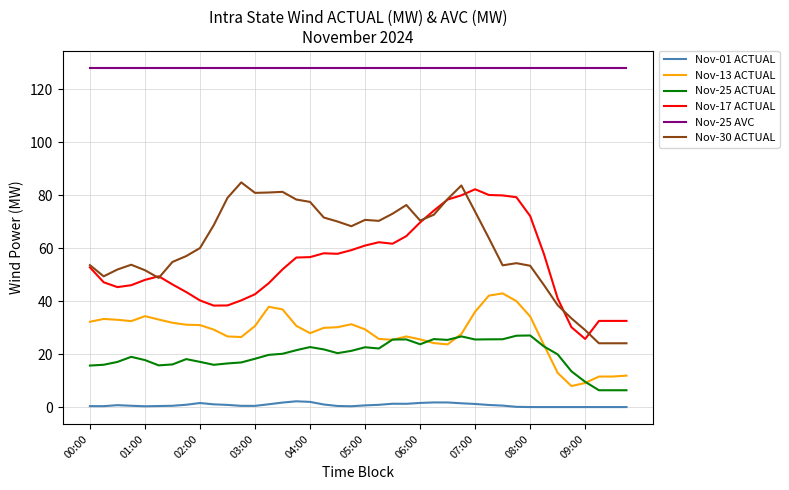

What is the minimum value for Nov-13 ACTUAL?

8.0